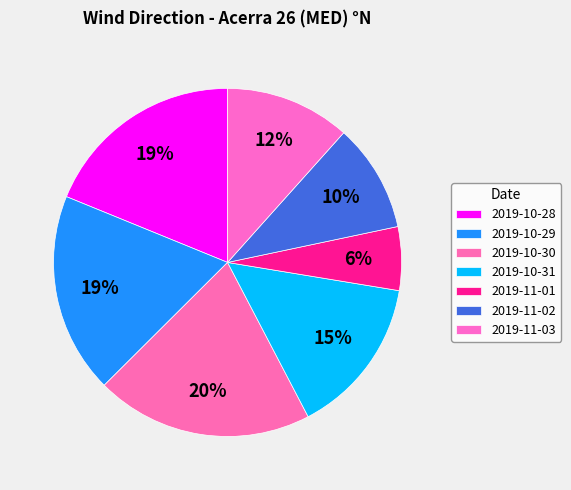

To the nearest percent, what is the combined percentage of 2019-10-28 and 2019-10-31?

34%